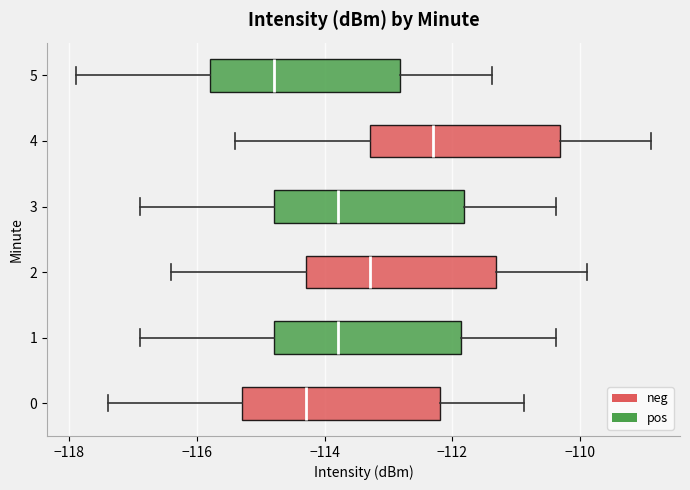

Which box's median line is the furthest to the right?

4